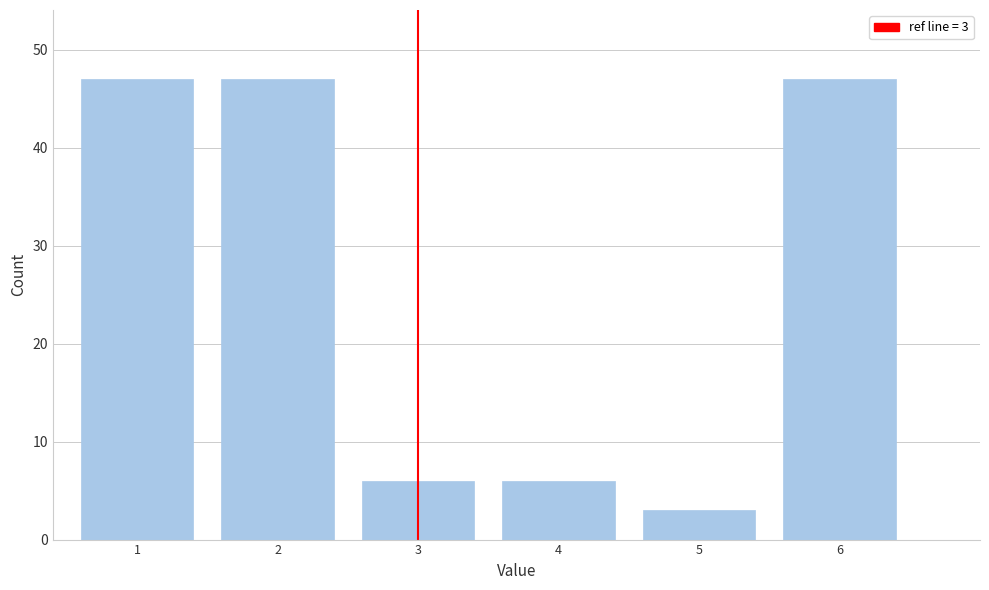

Reading left to right, extract all data points from this chart.

1=47	2=47	3=6	4=6	5=3	6=47